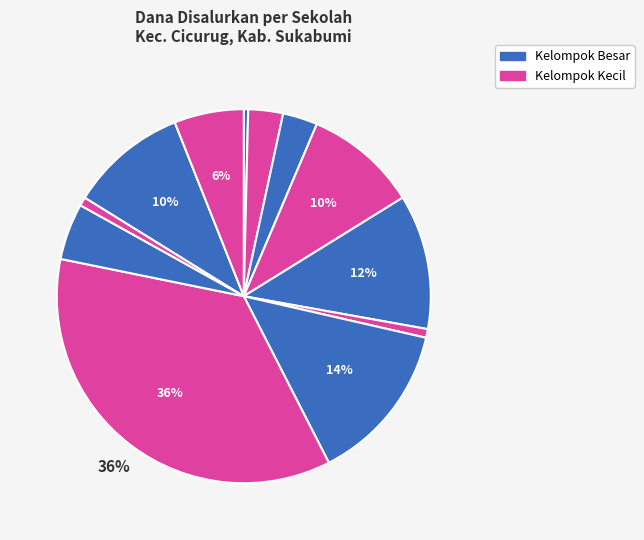

How many slices are in this pie chart?

12